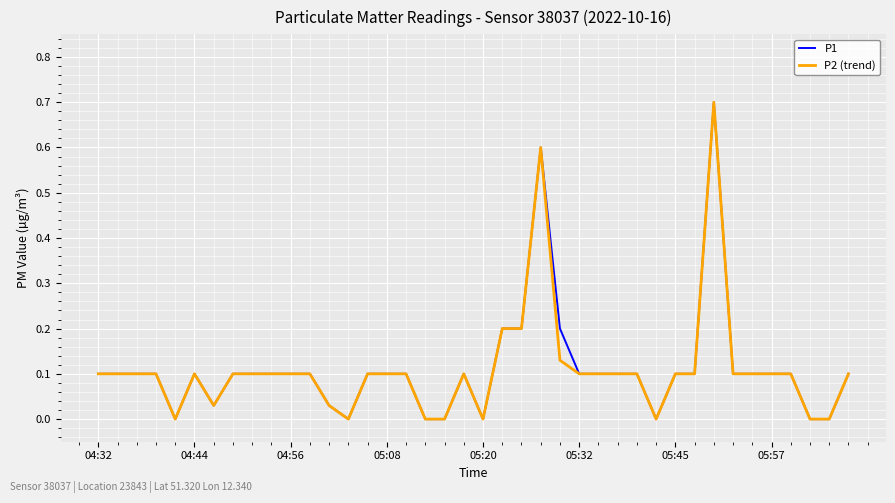

What is the greatest value displayed?

0.7